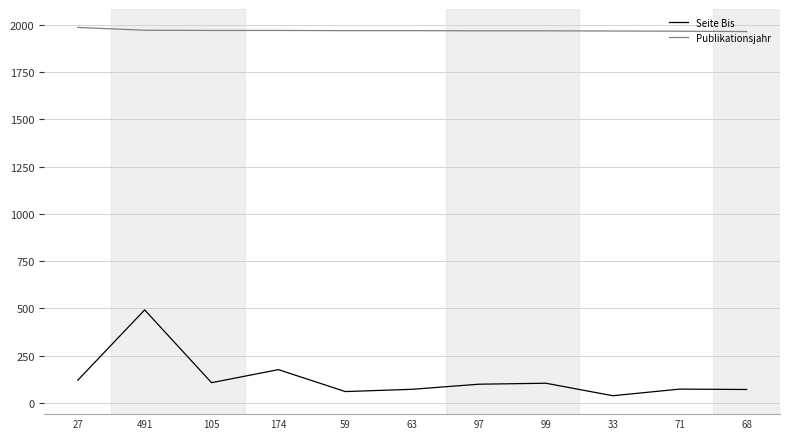

Count the number of data series in this chart.

2